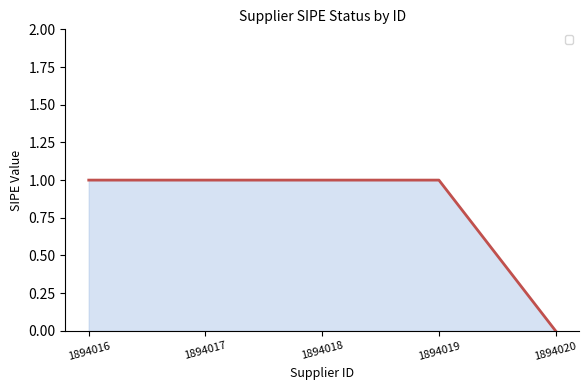

True or false: the data shows 1 at 1894019.

True